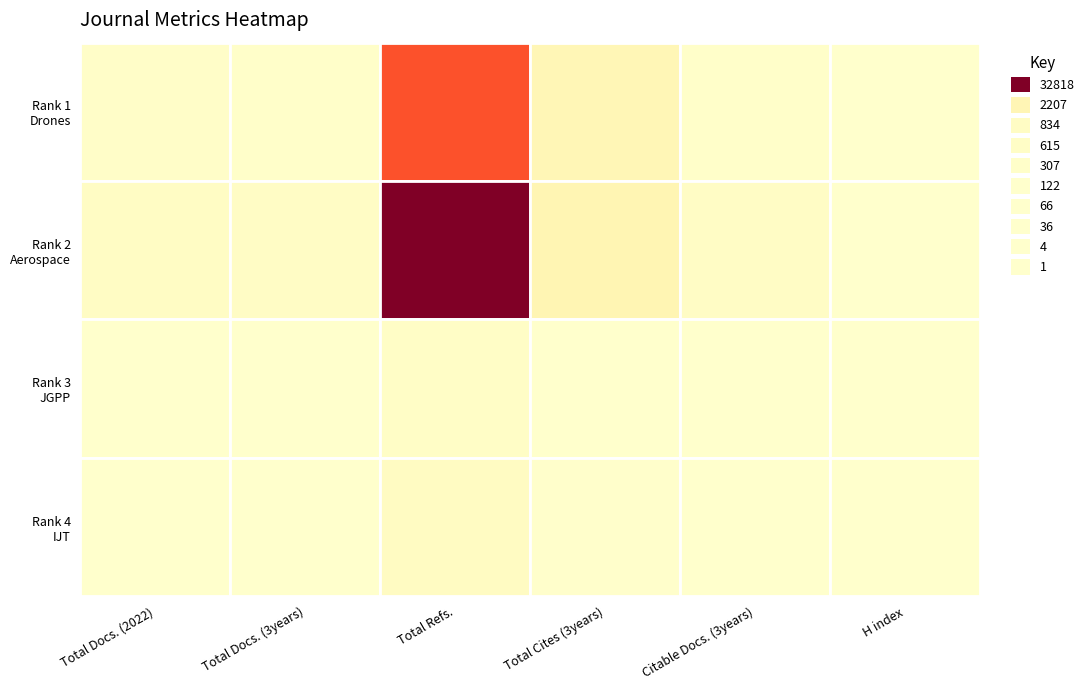

What is the difference between the highest and lowest values at Citable Docs. (3years)?

658